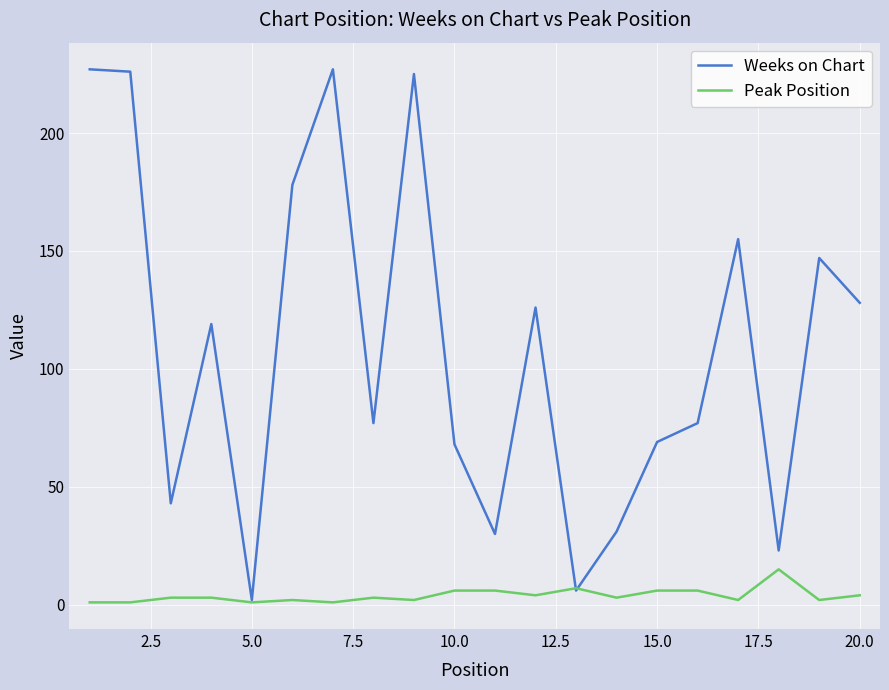

Which series has the largest range (max minus min)?

Weeks on Chart